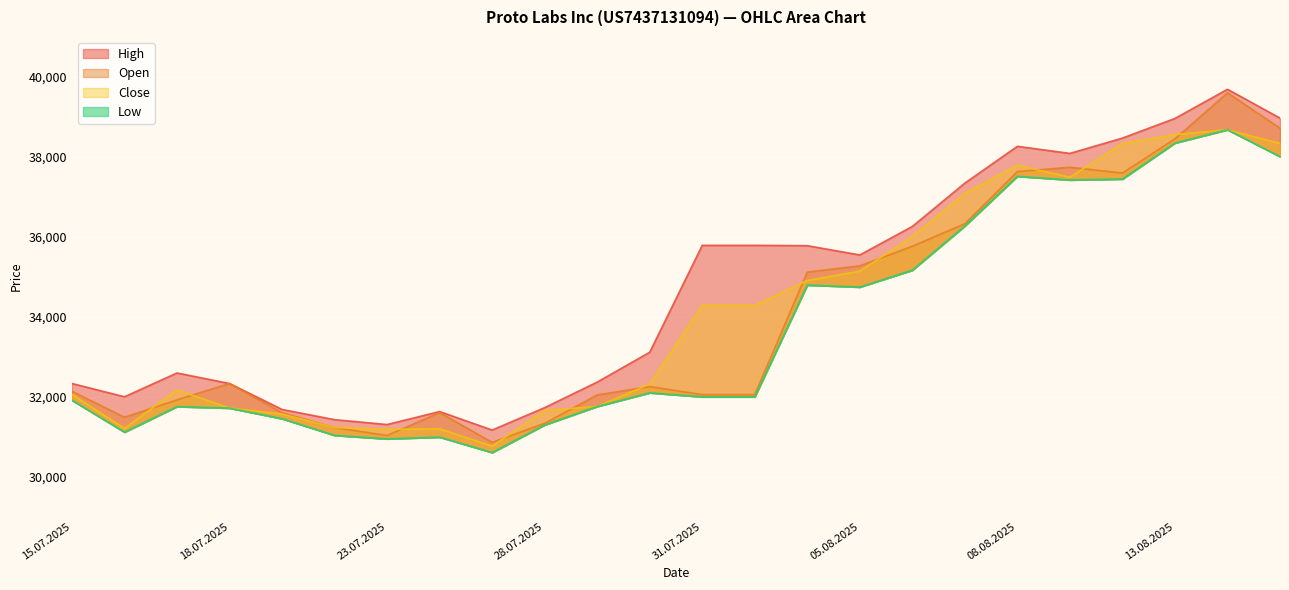

True or false: Open and Low intersect in this chart.

False